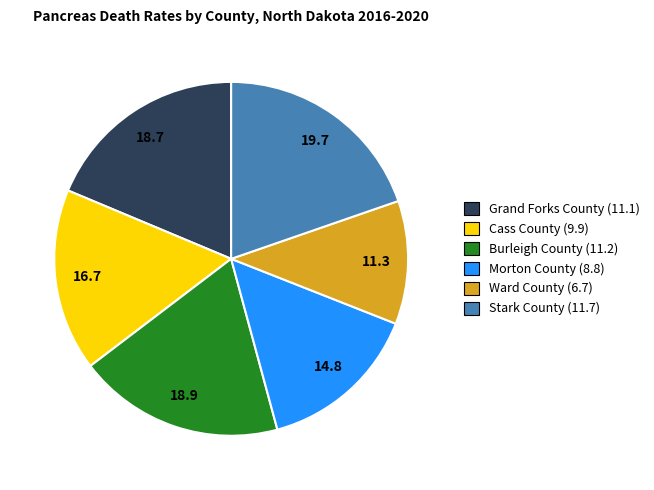

Does any single category account for the majority?

No